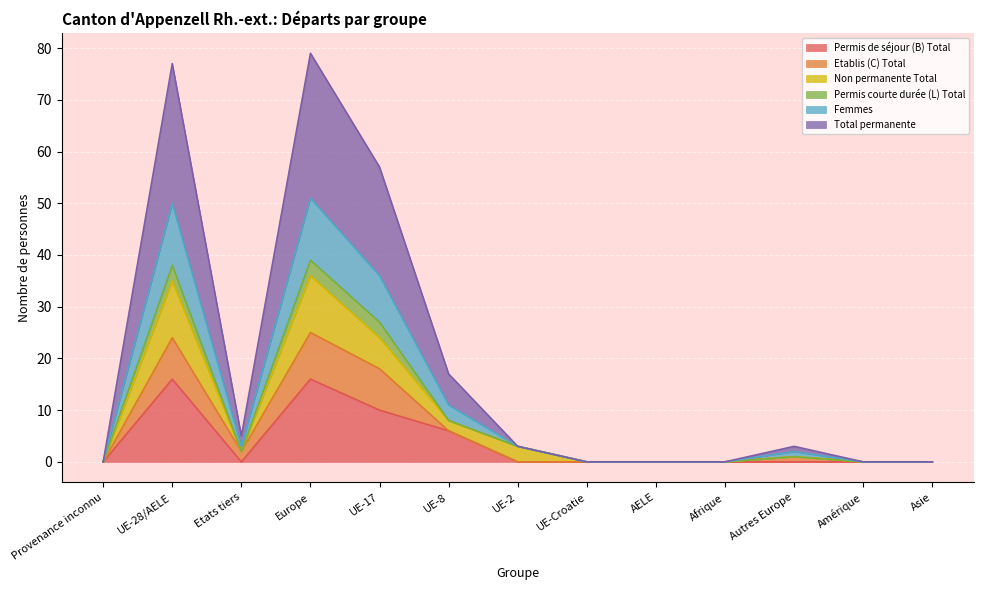

The Permis de séjour (B) Total series shows 0 at Asie. True or false?

True